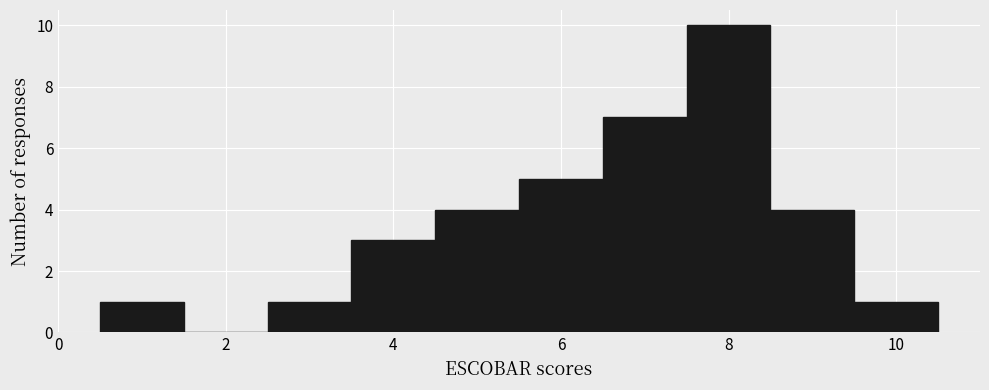

Reading left to right, transcribe this chart: for each bar, give the range it covers on the x-axis and its height. Neither the bar edges nor the heights are printed on the chart, so give them approximately, as read against the axes.

0.5 to 1.5: 1
1.5 to 2.5: 0
2.5 to 3.5: 1
3.5 to 4.5: 3
4.5 to 5.5: 4
5.5 to 6.5: 5
6.5 to 7.5: 7
7.5 to 8.5: 10
8.5 to 9.5: 4
9.5 to 10.5: 1